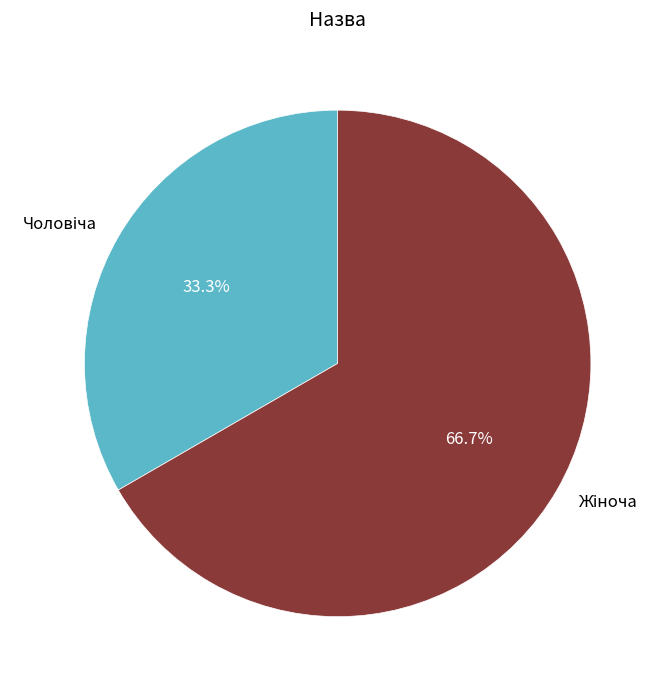

Is there any slice that represents more than half of the pie?

Yes